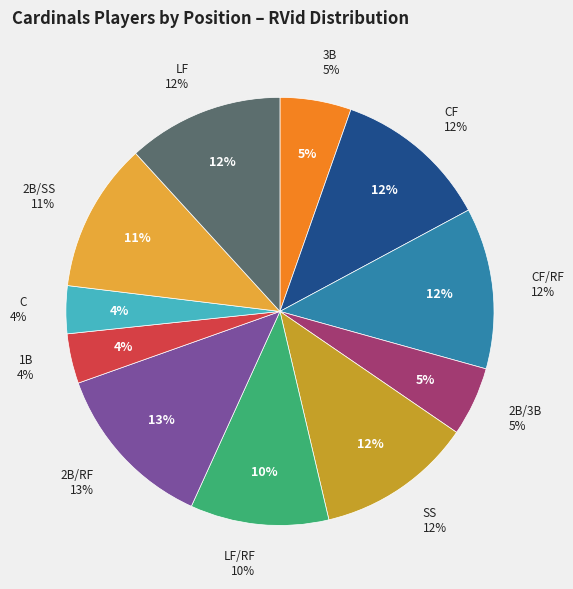

Rank the categories by value from highest to lowest.

2B/RF, CF/RF, LF, SS, CF, 2B/SS, LF/RF, 3B, 2B/3B, 1B, C